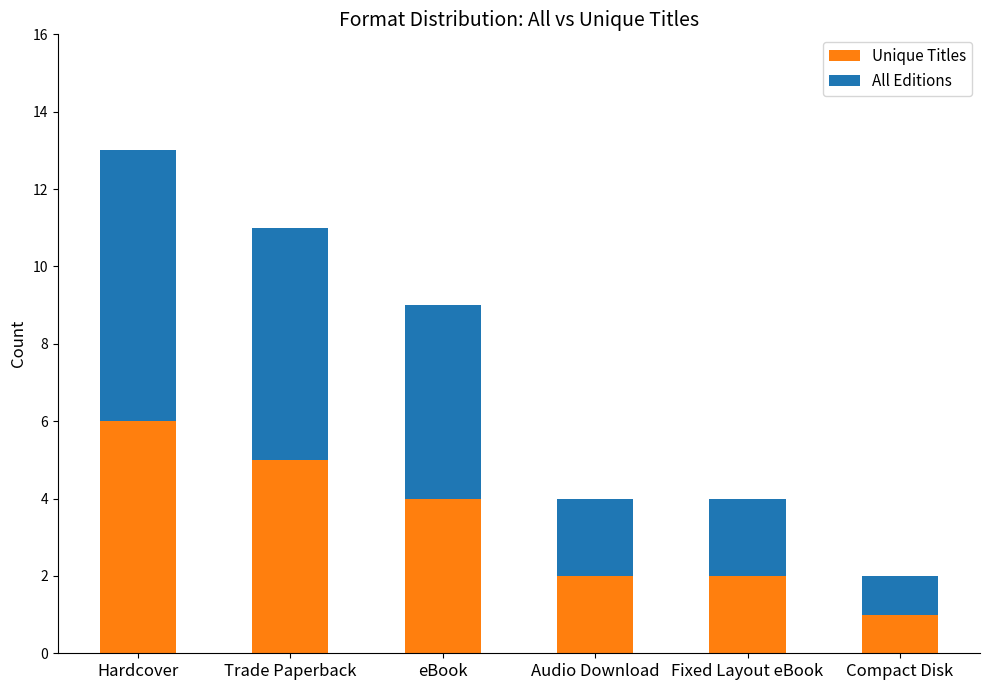

Read the Unique Titles value at Trade Paperback.

5